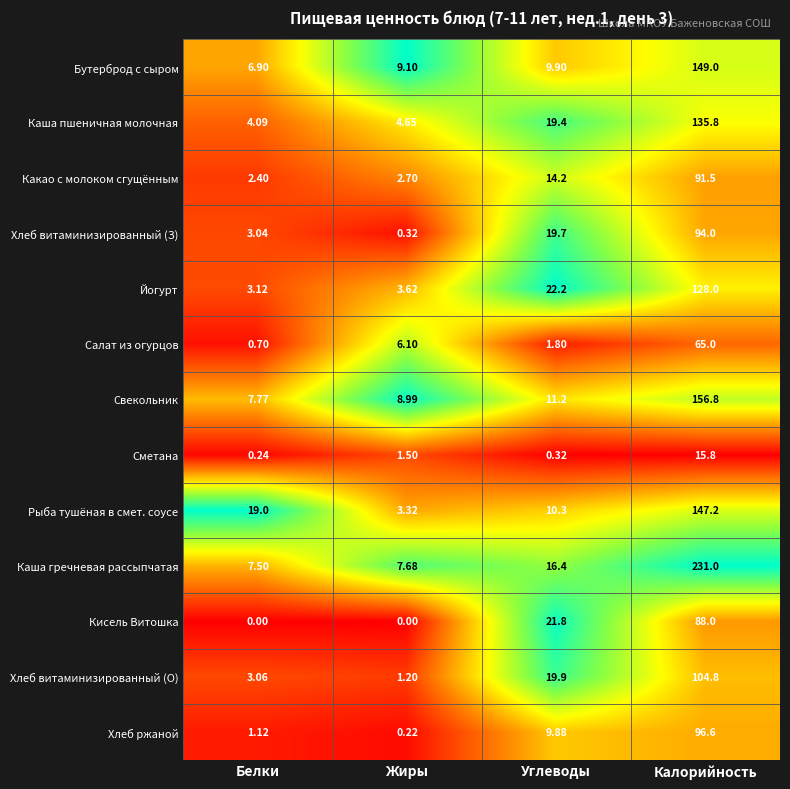

Which series changed the most between Жиры and Калорийность?

Каша гречневая рассыпчатая